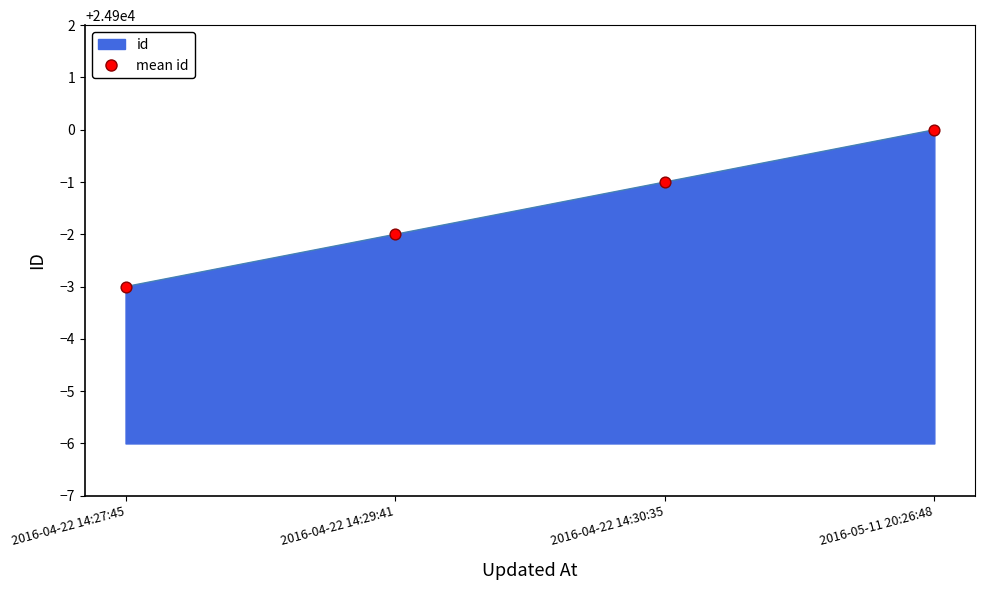

What is the ratio of the value at 2016-04-22 14:27:45 to the value at 2016-04-22 14:30:35?

1.0